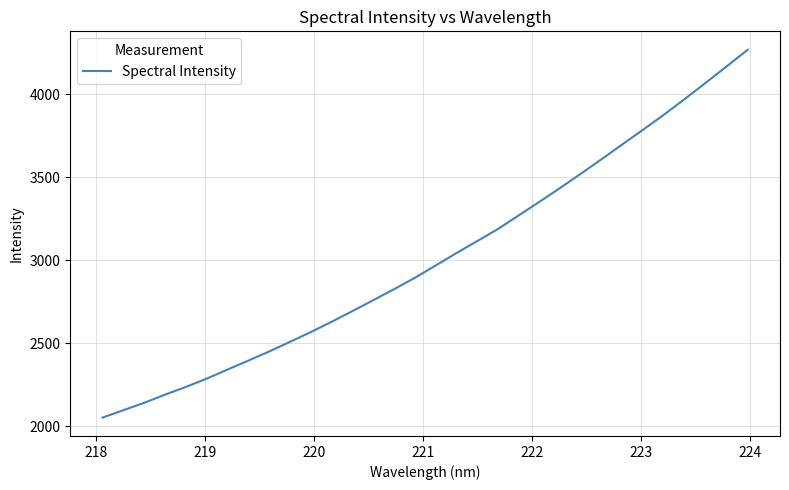

What is the smallest value displayed?

2052.1